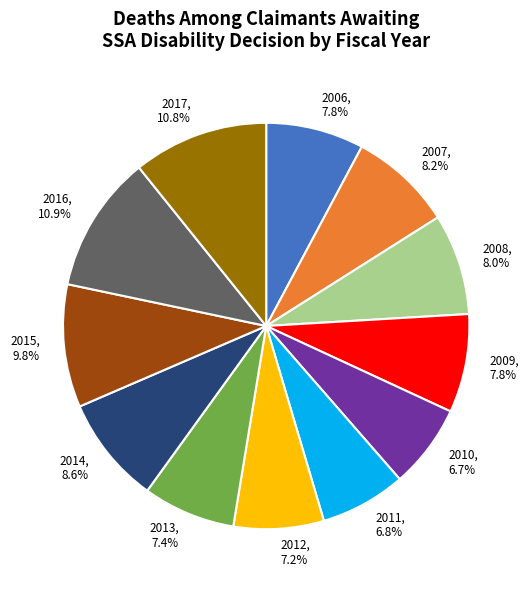

To the nearest percent, what percentage of the pie is 2017?

11%